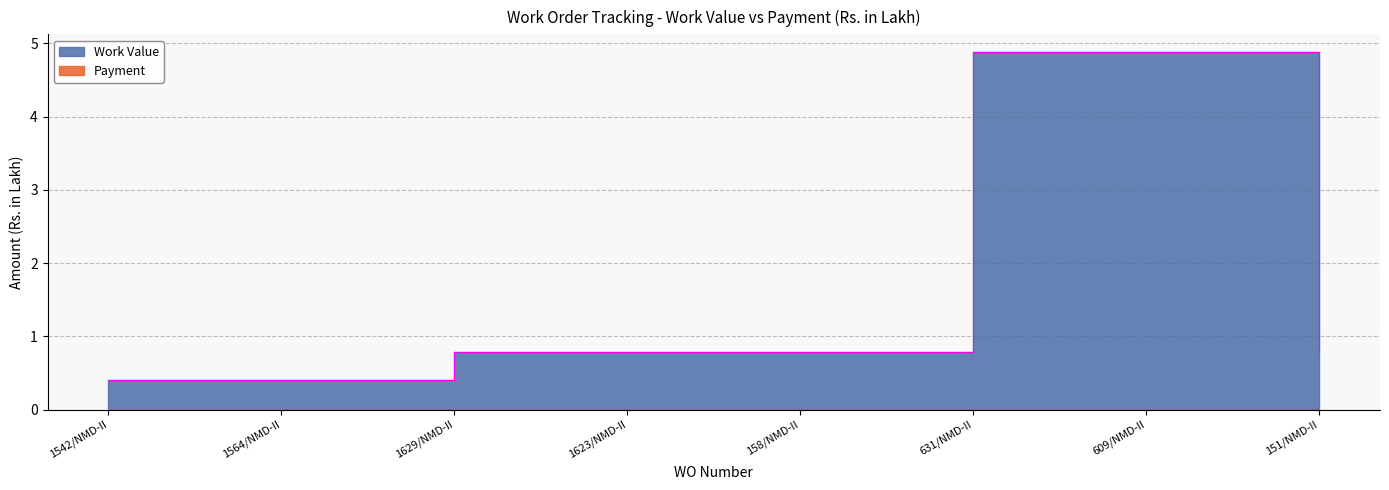

How many lines are shown in the chart?

1